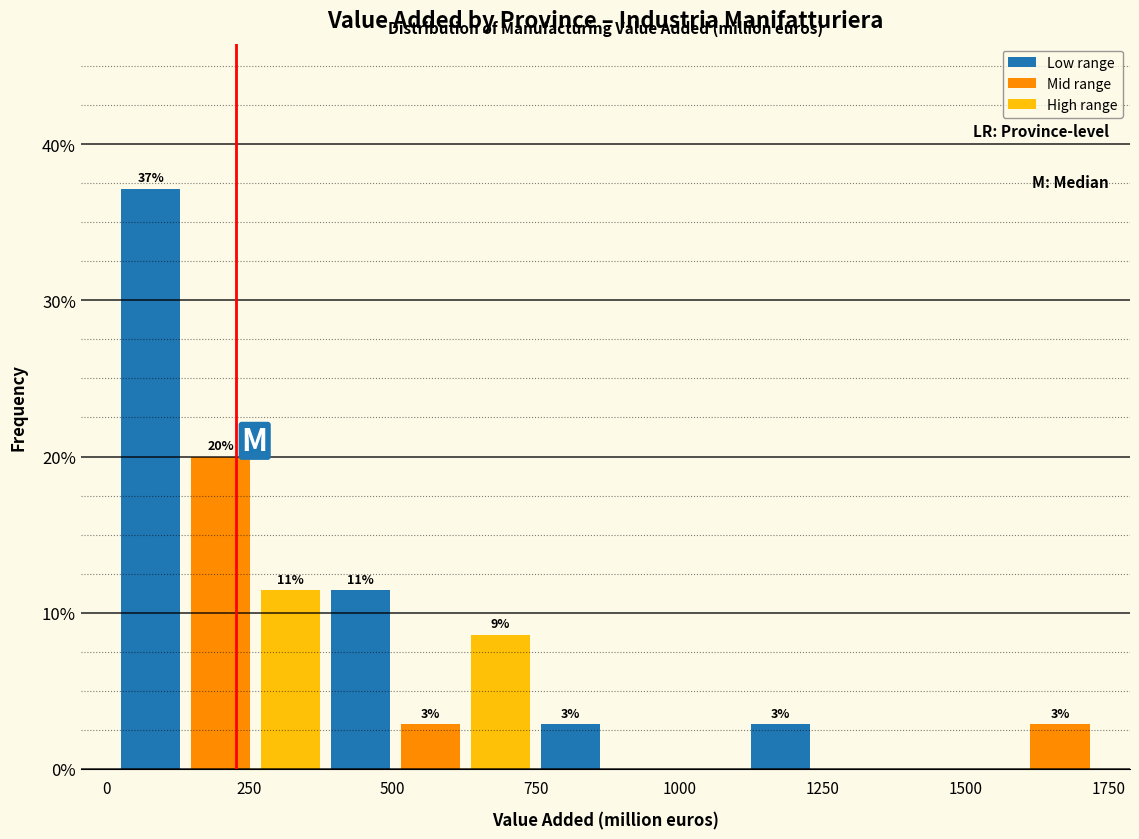

Around what value on the x-axis is the tallest bar? Give the approximate position of its centre, as read against the axis.

100